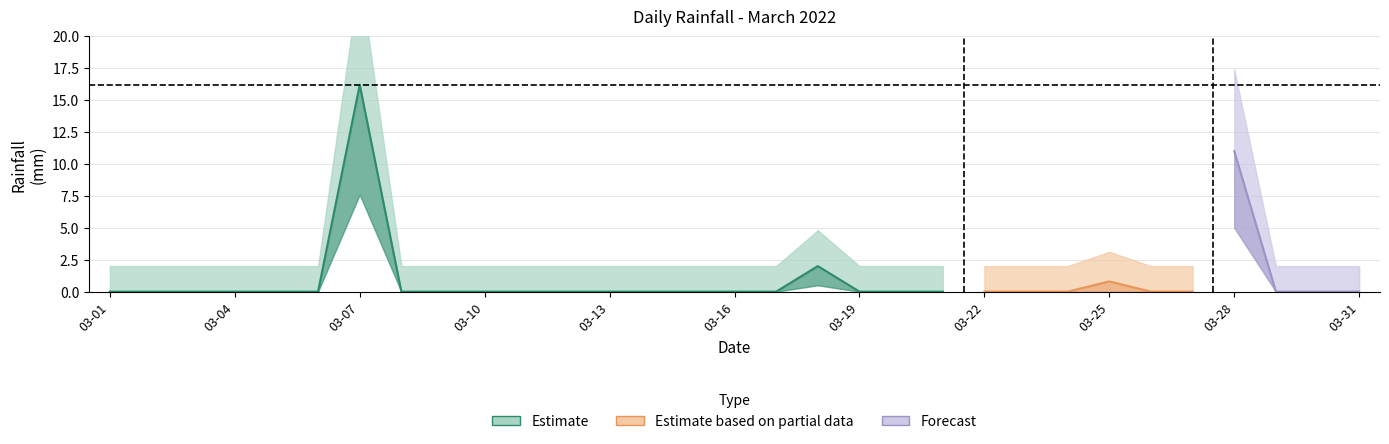

Reading right to left, list all the values displayed in this chart.

0.0	0.0	0.0	11.0	0.0	0.0	0.8	0.0	0.0	0.0	0.0	0.0	0.0	2.0	0.0	0.0	0.0	0.0	0.0	0.0	0.0	0.0	0.0	0.0	16.2	0.0	0.0	0.0	0.0	0.0	0.0